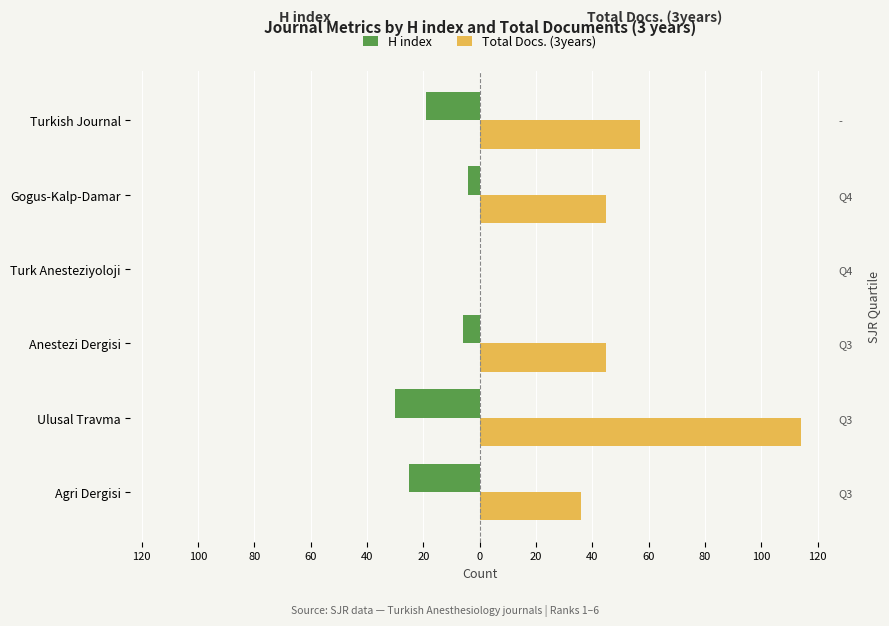

What is the maximum value shown in the chart?

114